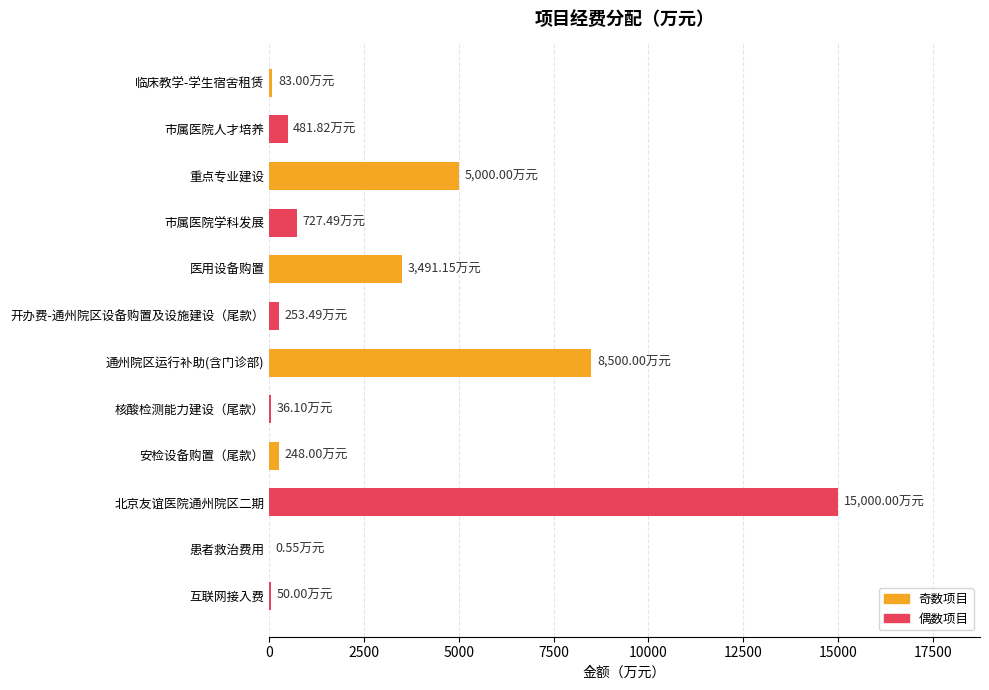

What is the change in value from 市属医院人才培养 to 重点专业建设?

+4518.2